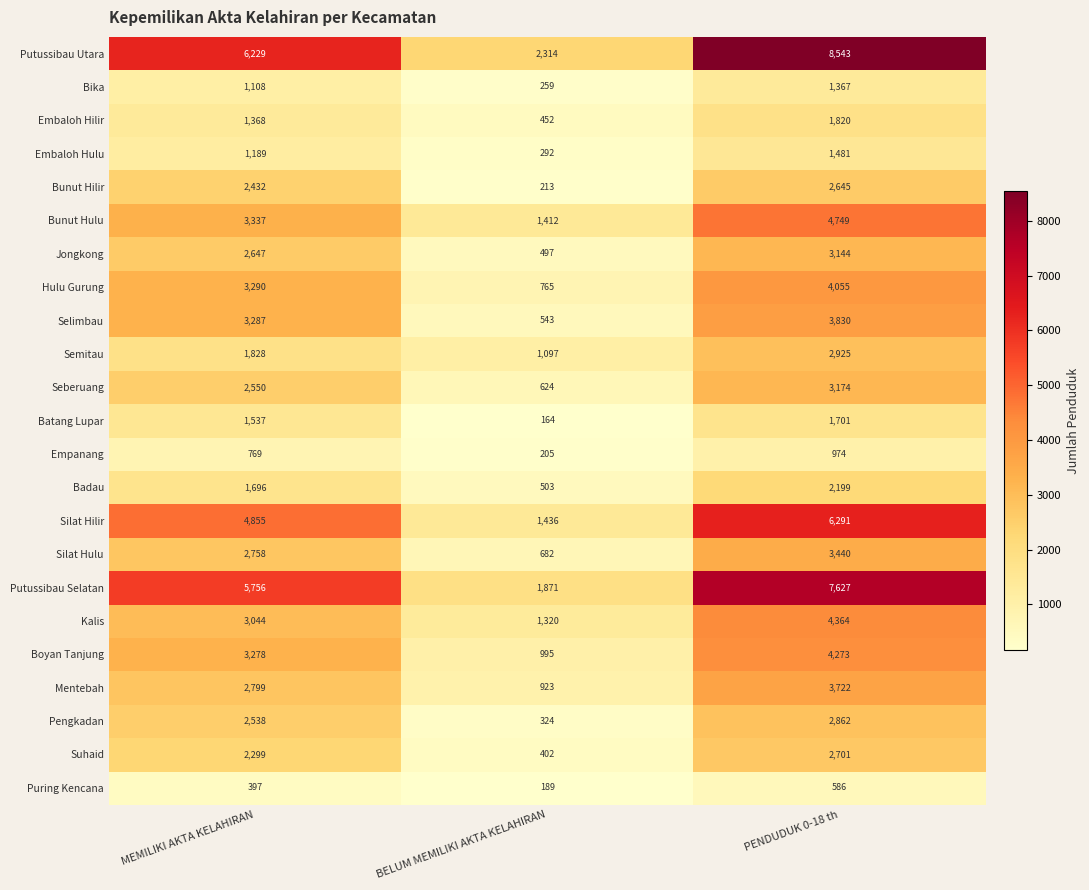

Count the Suhaid values in the range 402 to 2701.

3